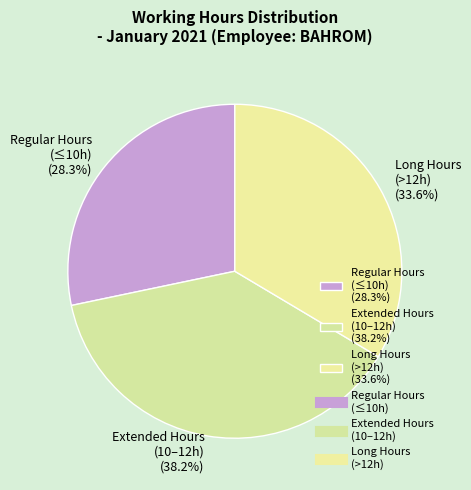

To the nearest percent, what is the average slice percentage?

33%